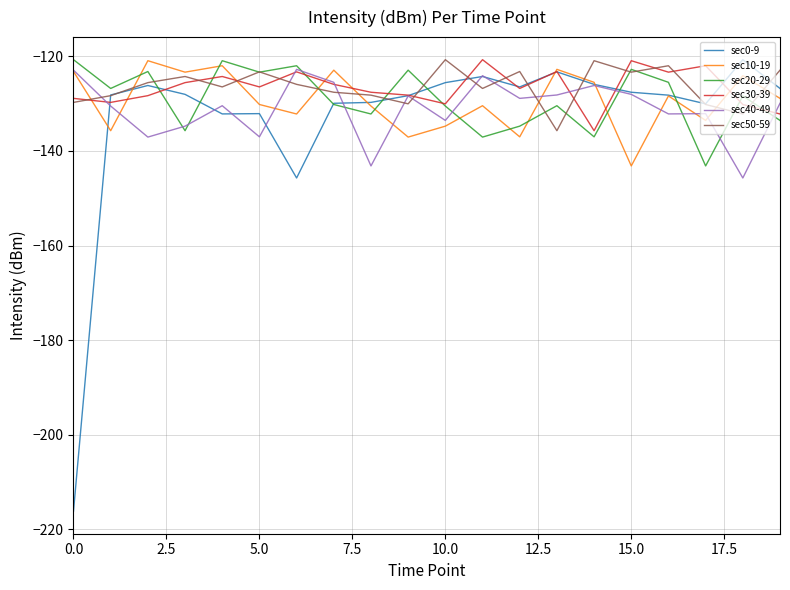

True or false: sec30-39 and sec0-9 cross at least once.

True